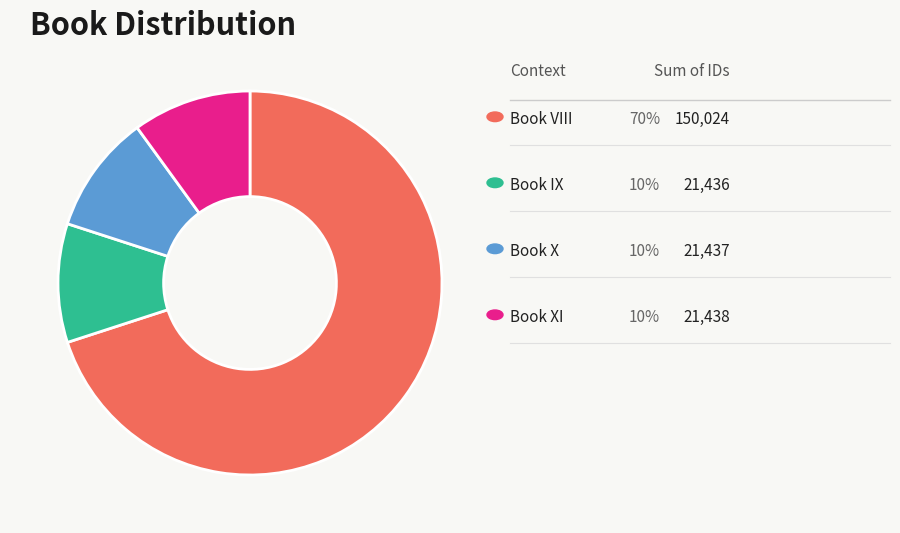

Is there a majority slice in this chart?

Yes